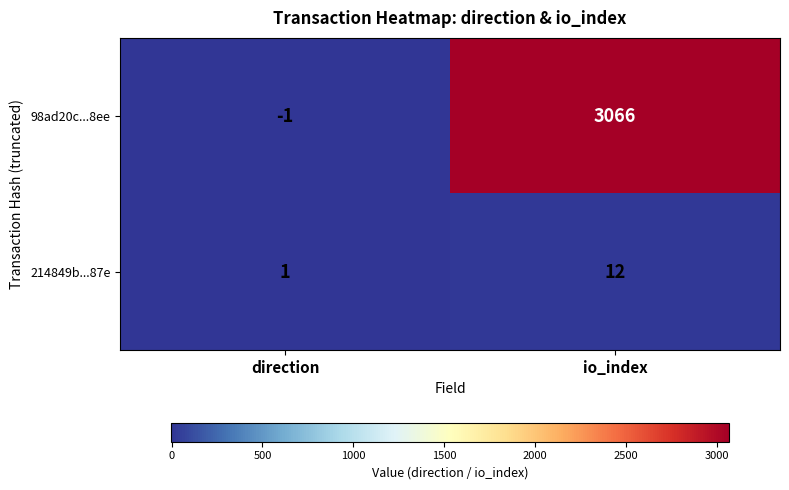

Is it true that 98ad20c...8ee equals 3066 at io_index?

True